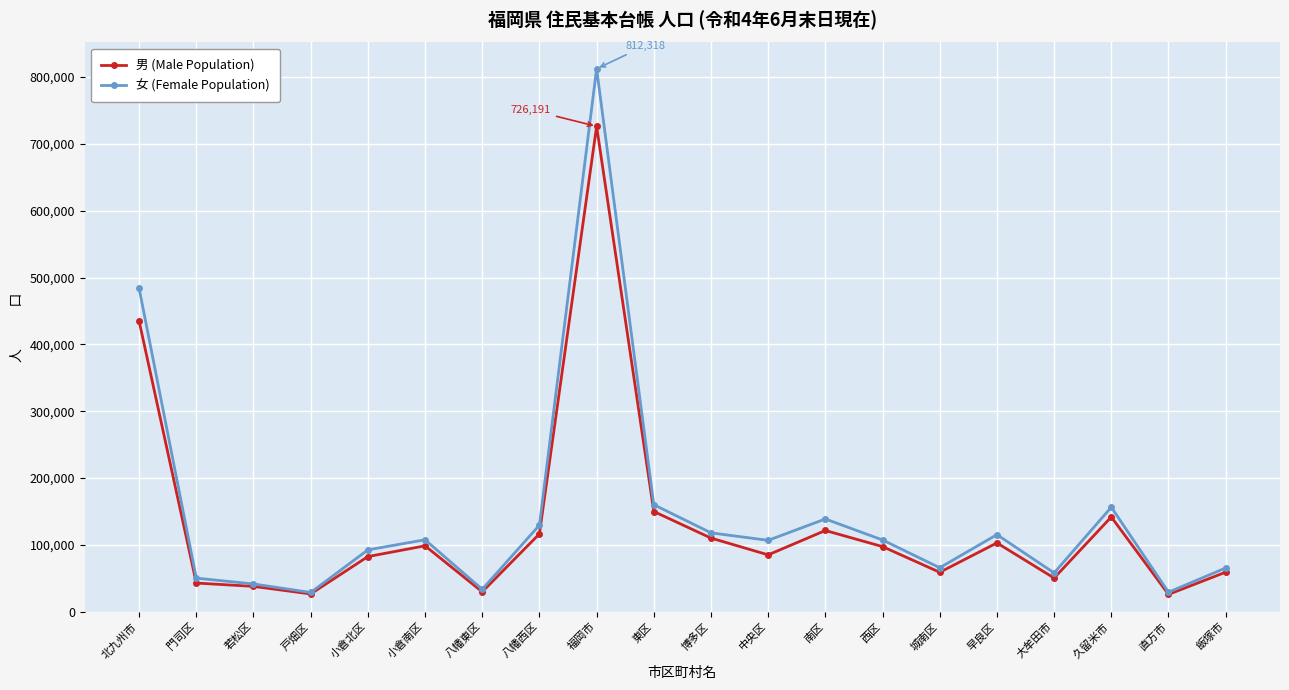

What are all the series names shown in the legend?

男 (Male Population), 女 (Female Population)